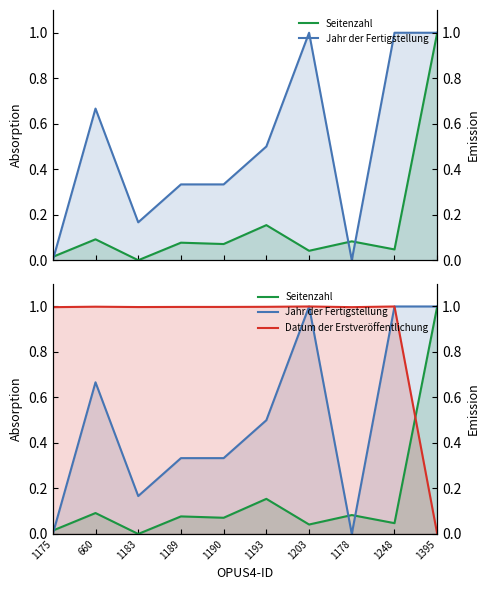

What is the sum of all Jahr der Fertigstellung values?

5.0